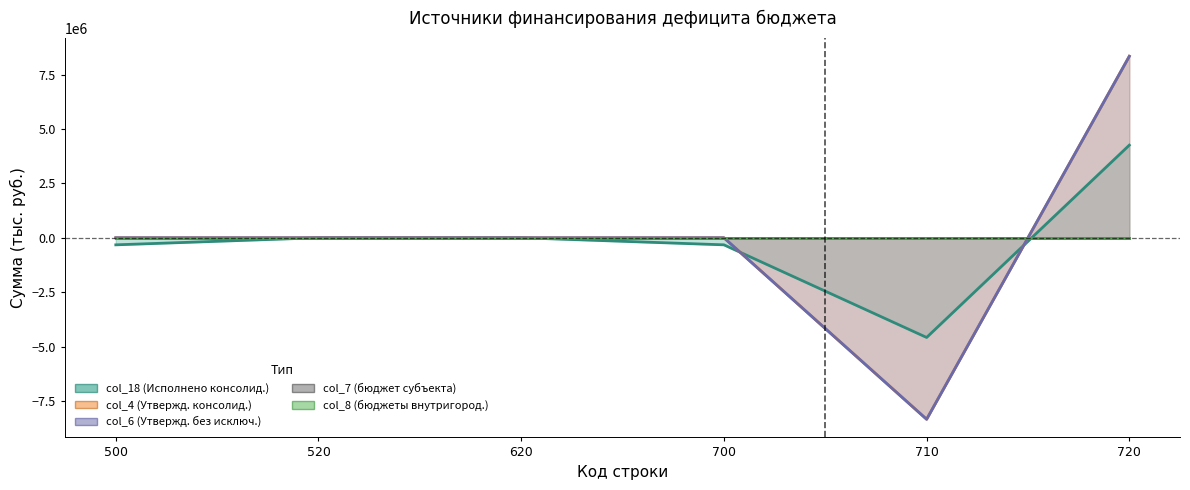

How many times do col_18 (Исполнено консолид.) and col_6 (Утвержд. без исключ.) cross each other?

2